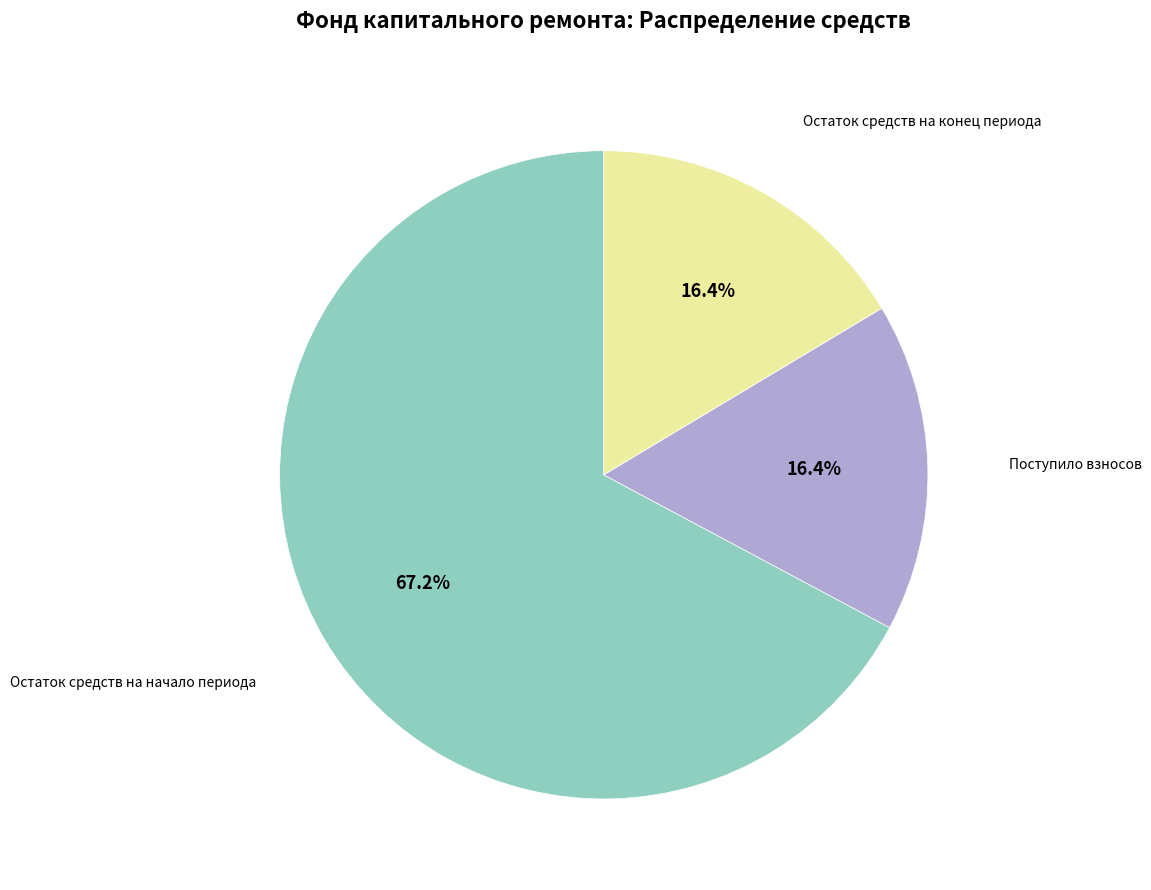

To the nearest percent, what percentage of the pie is Остаток средств на конец периода?

16%